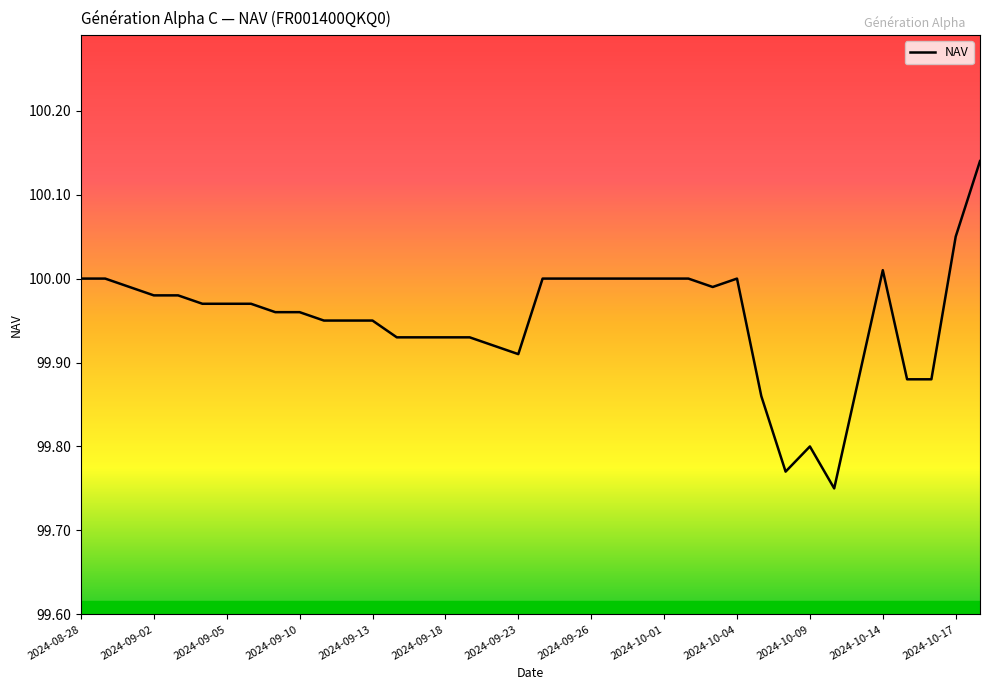

What is the difference between the maximum and minimum values?

0.4